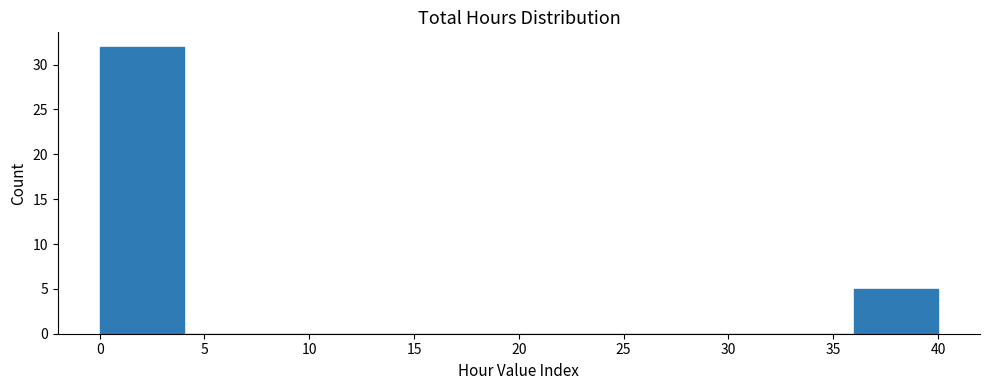

Reading left to right, list every bar in this chart as the range it spans on the x-axis followed by its height. The values are not printed on the chart, so give them approximately, as read against the axis.

0 to 4: 32
4 to 8: 0
8 to 12: 0
12 to 16: 0
16 to 20: 0
20 to 24: 0
24 to 28: 0
28 to 32: 0
32 to 36: 0
36 to 40: 5